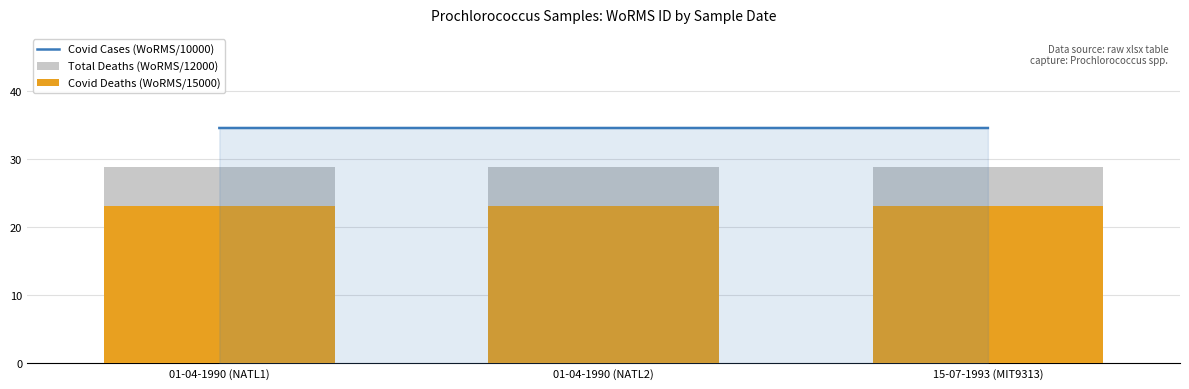

At how many categories does at least one series exceed 28?

3